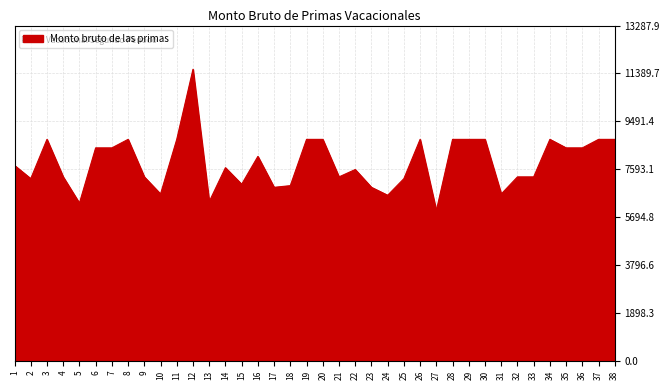

What is the sum of the values at 11 and 27?

14731.2